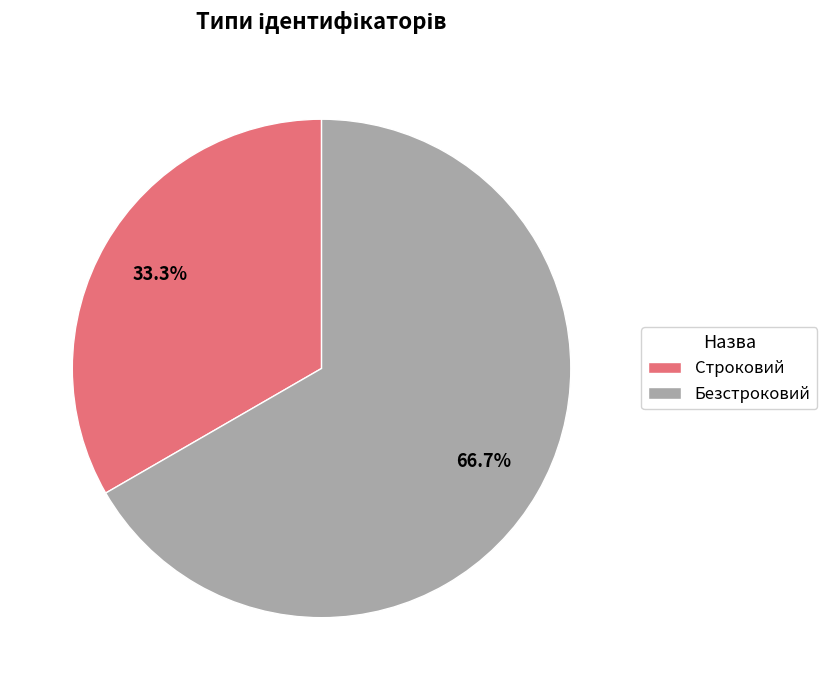

How many slices are in this pie chart?

2